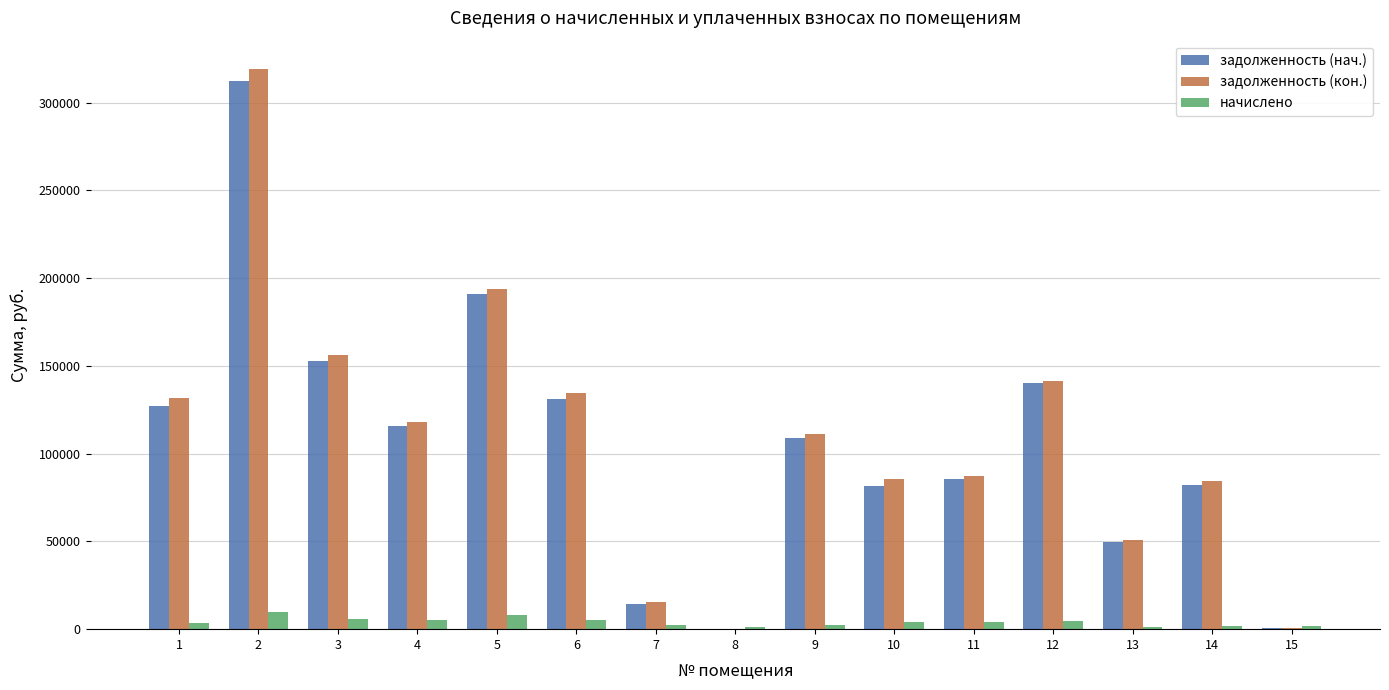

What is the greatest value displayed?

319386.8